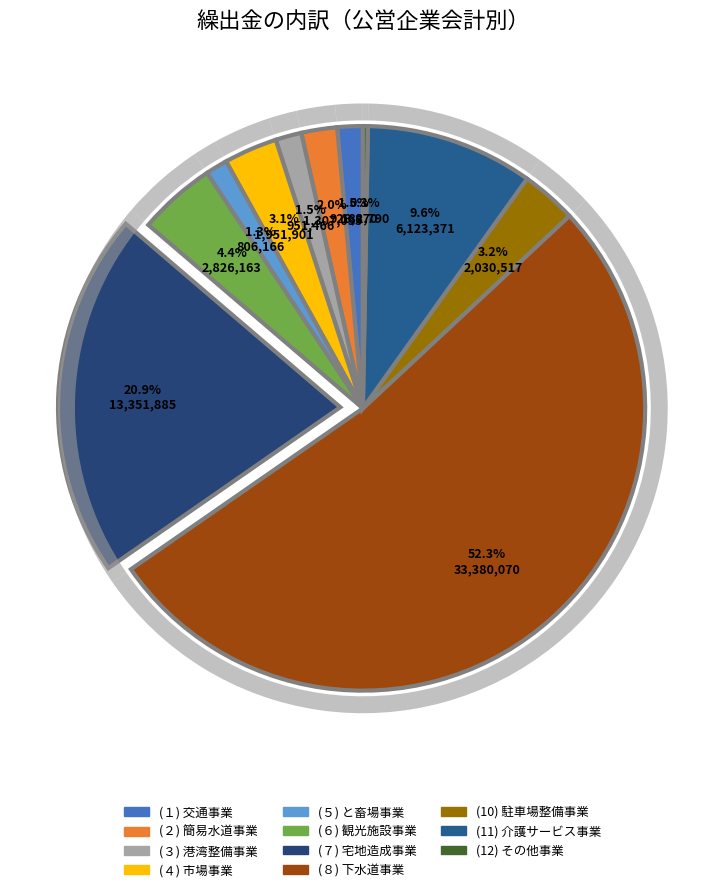

Is it true that (９) 有料道路事業 is 0% of the pie?

True